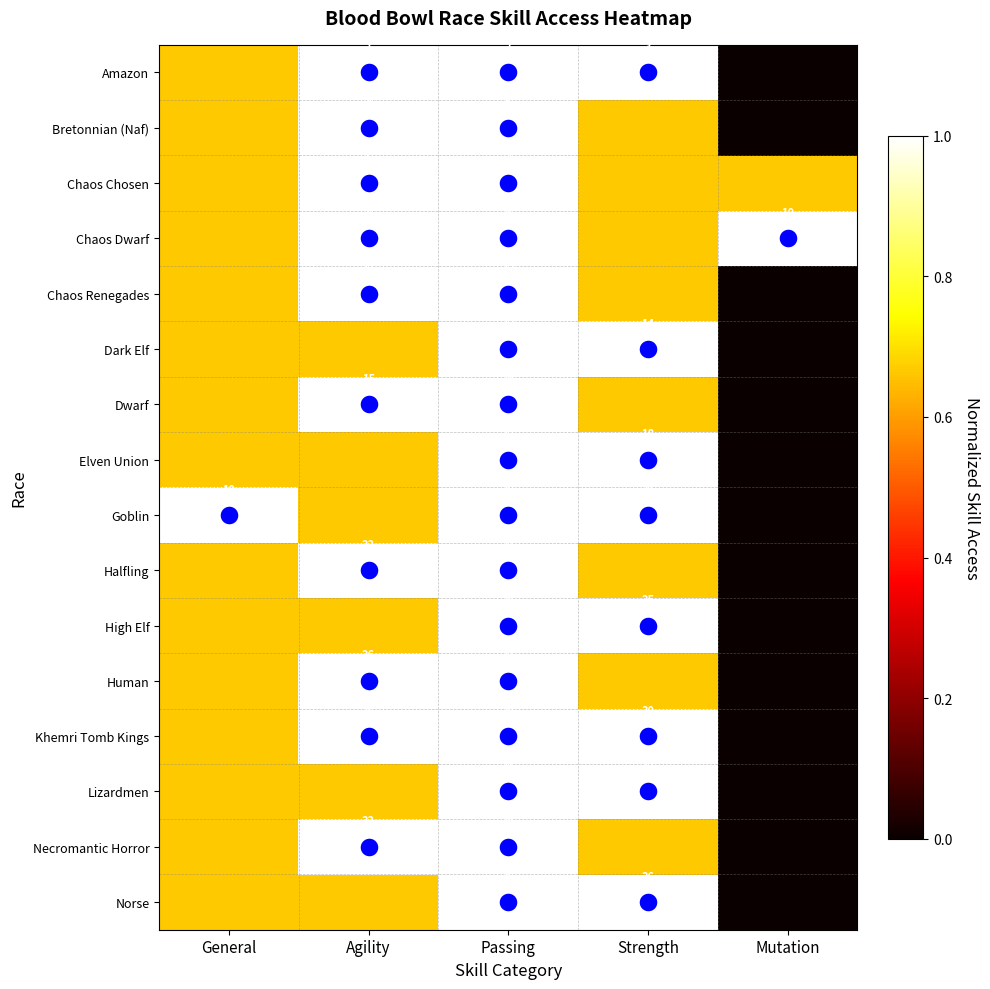

True or false: Dark Elf has a value of 0.0 at Mutation.

True